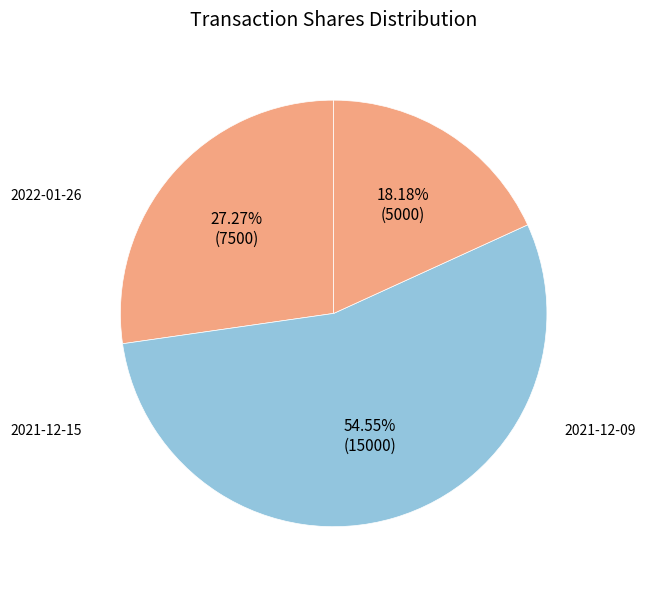

To the nearest percent, what is the difference between the largest and smallest slice percentages?

36%